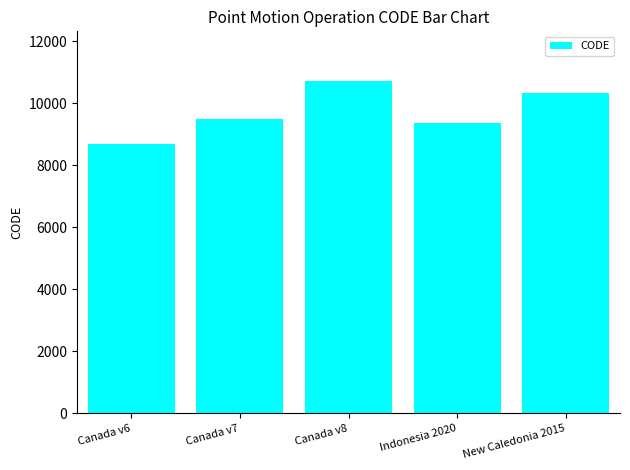

Between New Caledonia 2015 and Canada v7, which is larger?

New Caledonia 2015